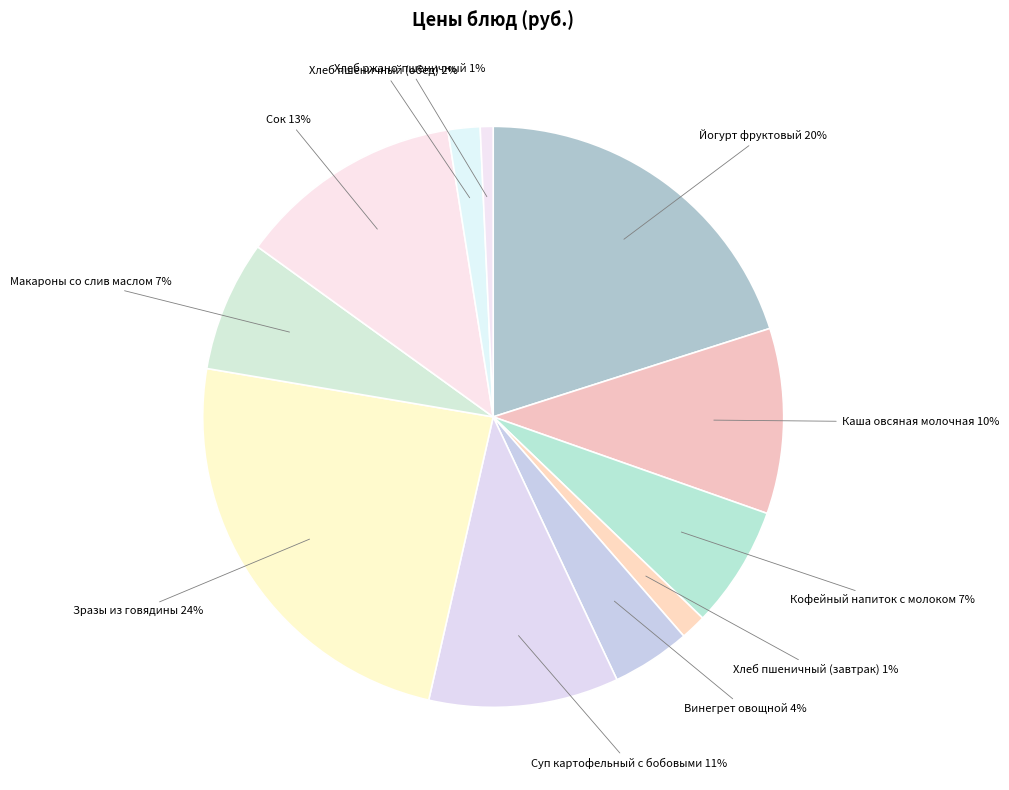

Count the number of slices in the pie.

11